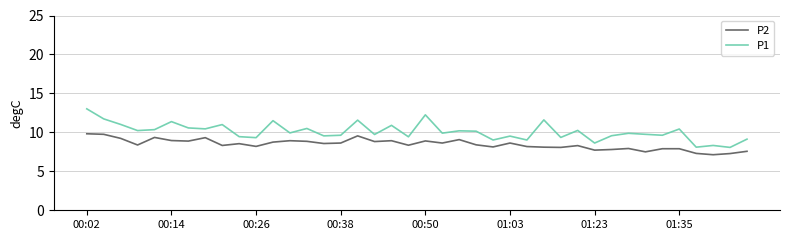

List the series in order of their peak value, highest first.

P1, P2